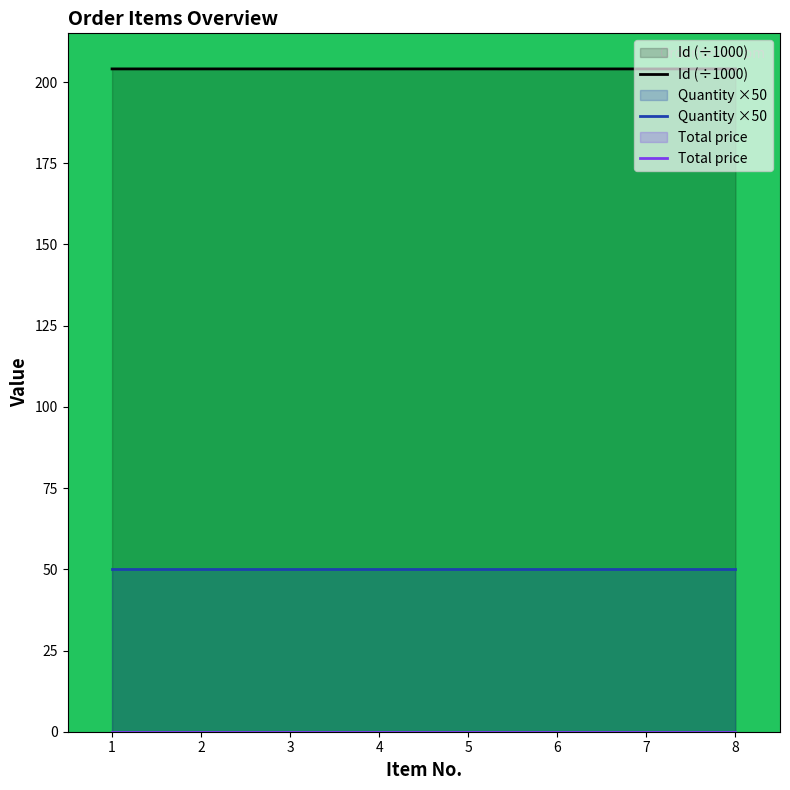

At which label does Total price reach its minimum?

1